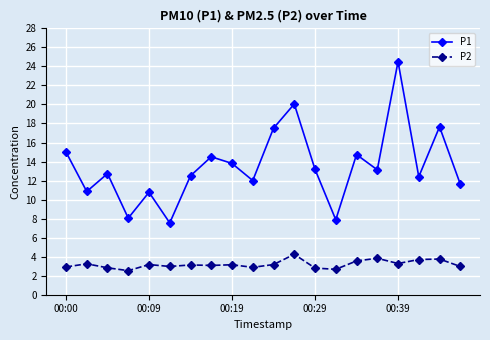

What is the highest value of the P1 series?

24.5